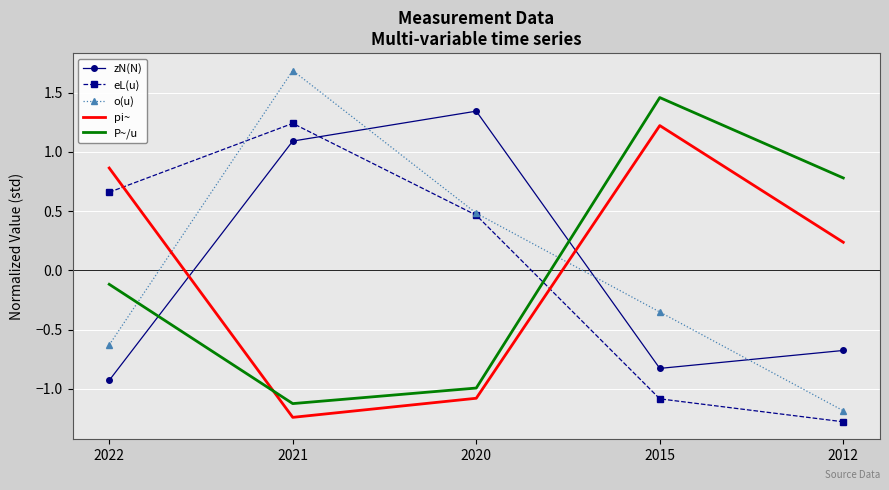

After their last crossing, which series has the higher values: o(u) or pi~?

pi~